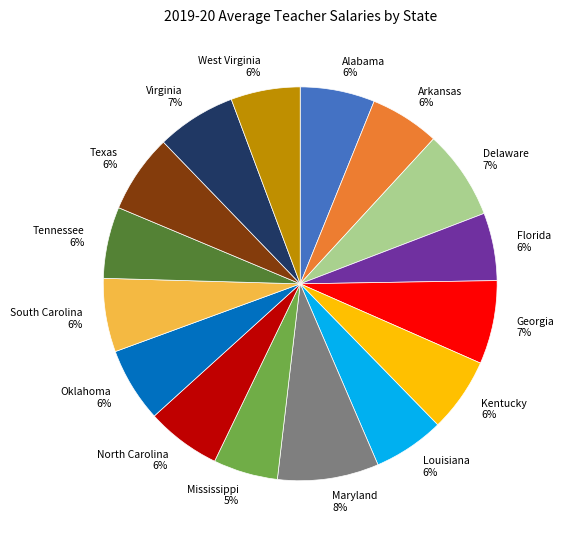

Do Delaware and Florida together represent more than half of the pie?

No